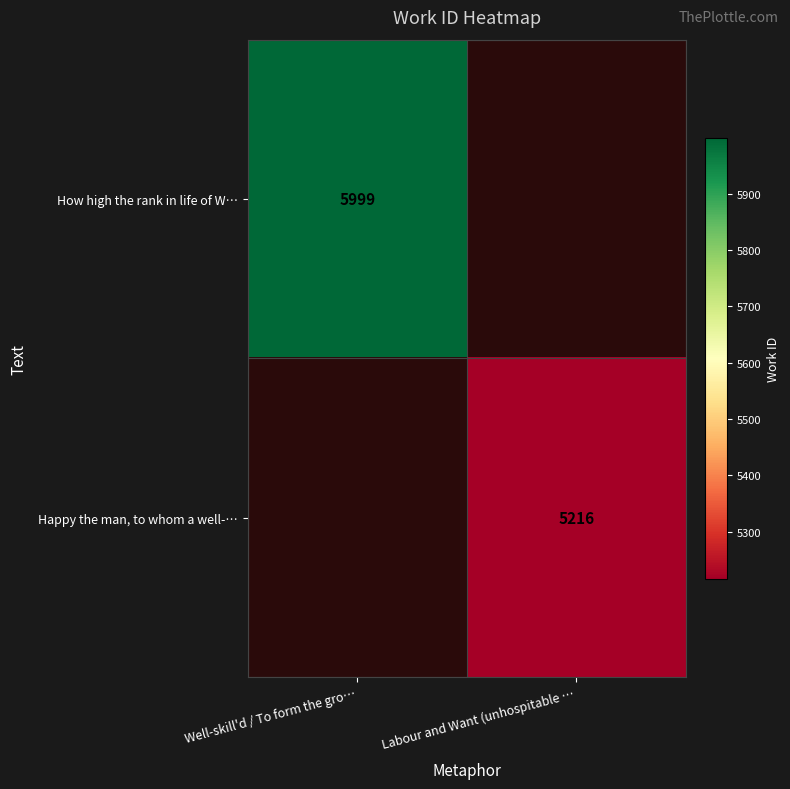

The value of How high the rank in life of W… at Well-skill'd / To form the gro… is 1892. True or false?

False